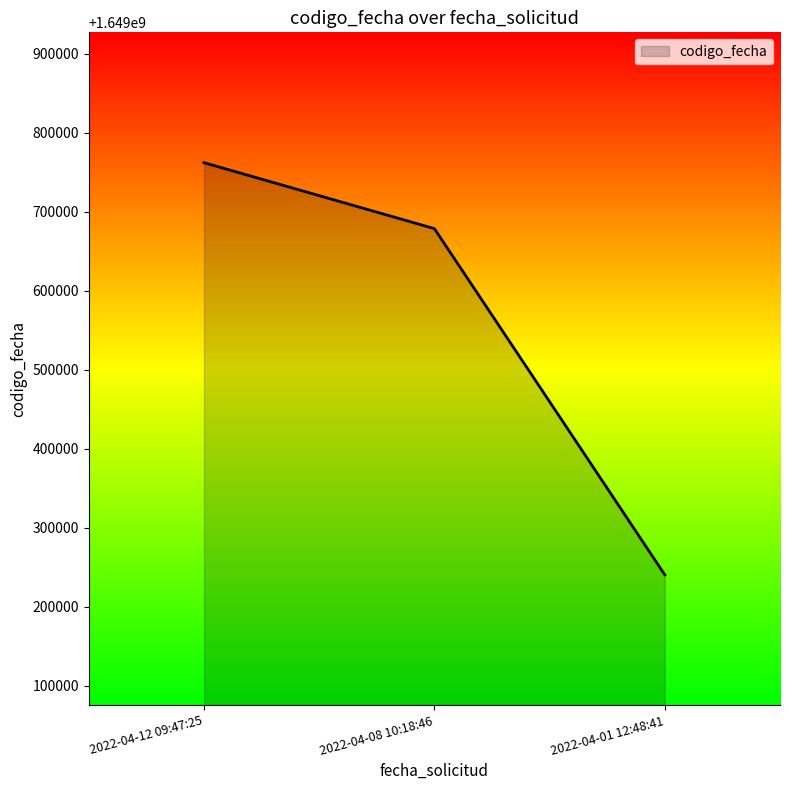

Reading right to left, what are all the values shown in this chart?

1649240254	1649678428	1649761904